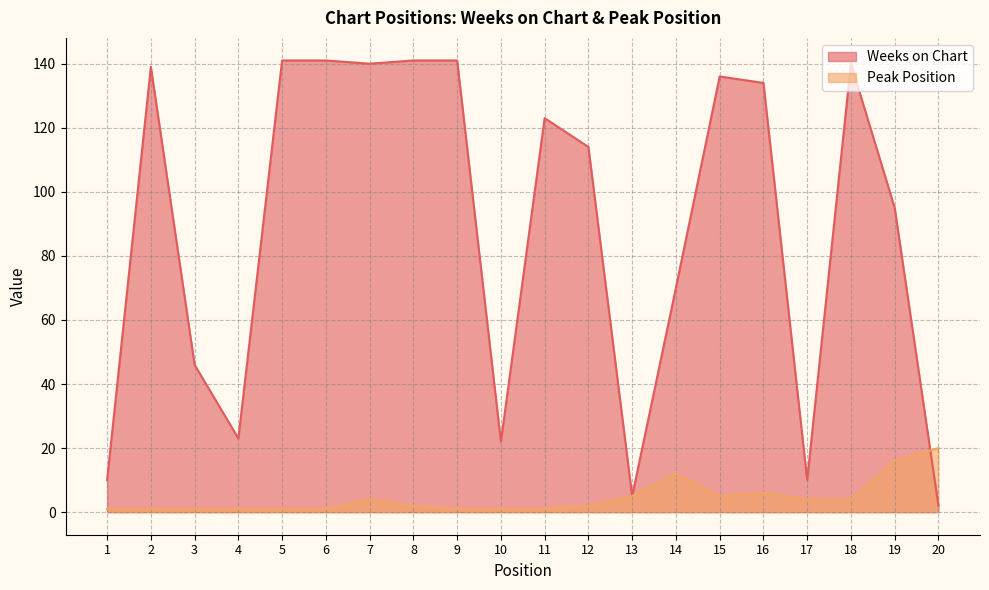

Which series has the widest spread of values?

Weeks on Chart